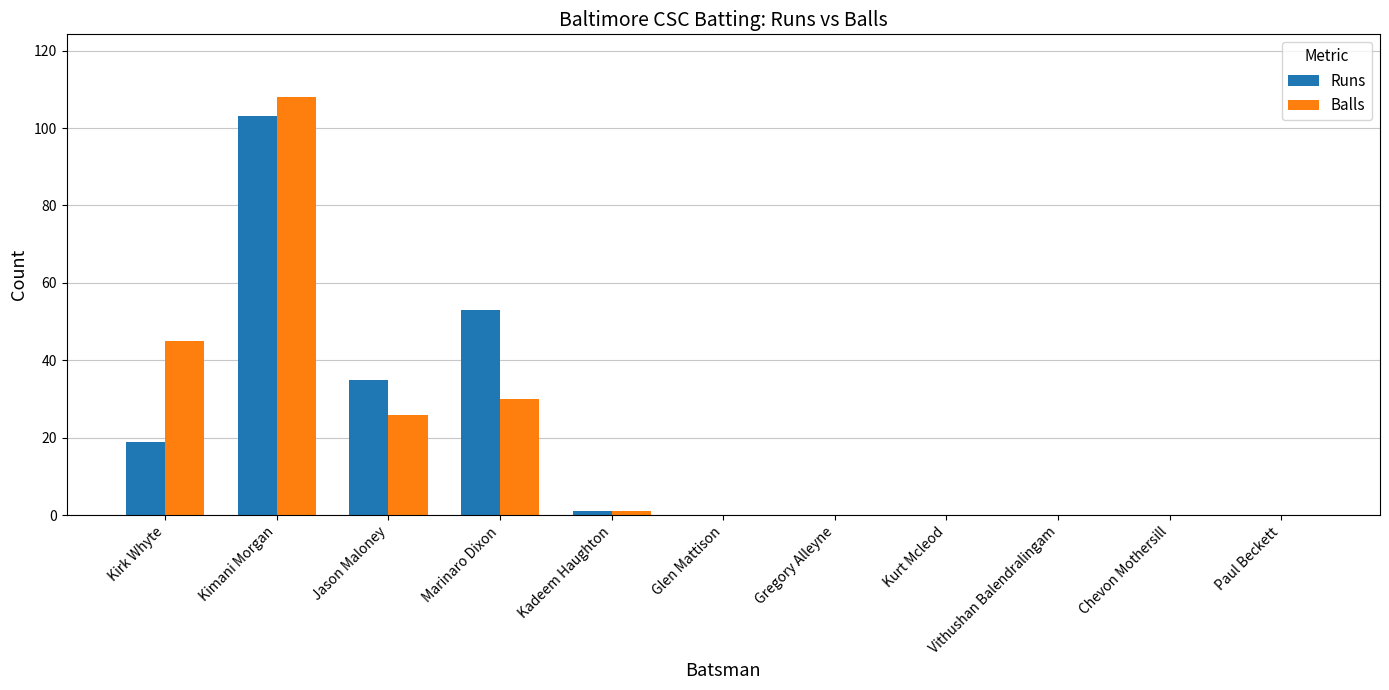

How many distinct data groups are displayed?

2